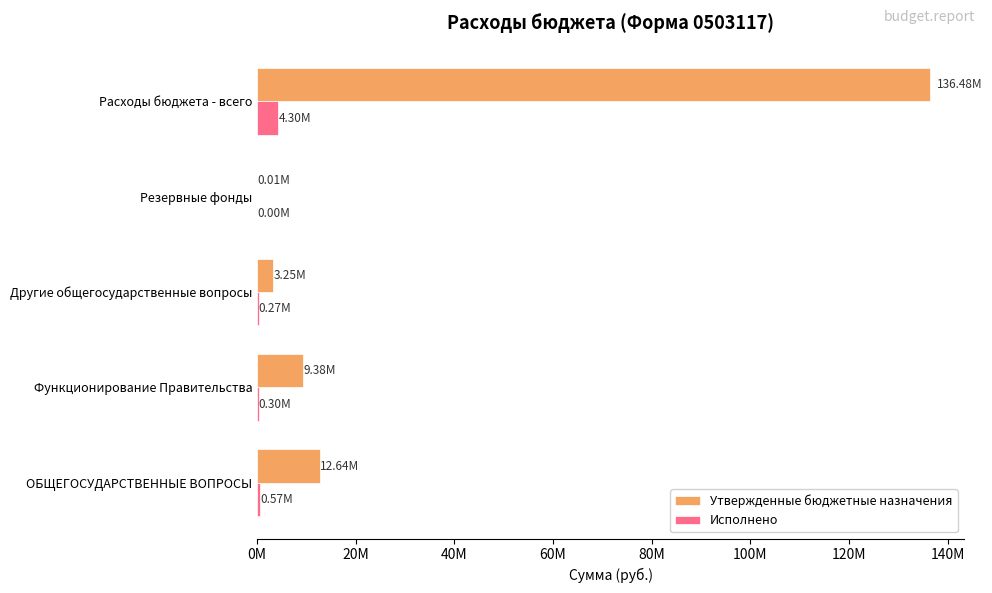

At which category is the sum across all series the highest?

Расходы бюджета - всего